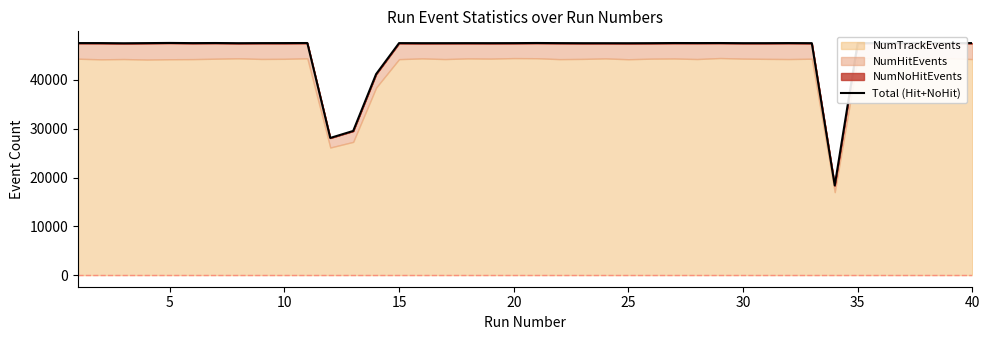

Approximately how many times larger is the value at 29 compared to 15?

1.0